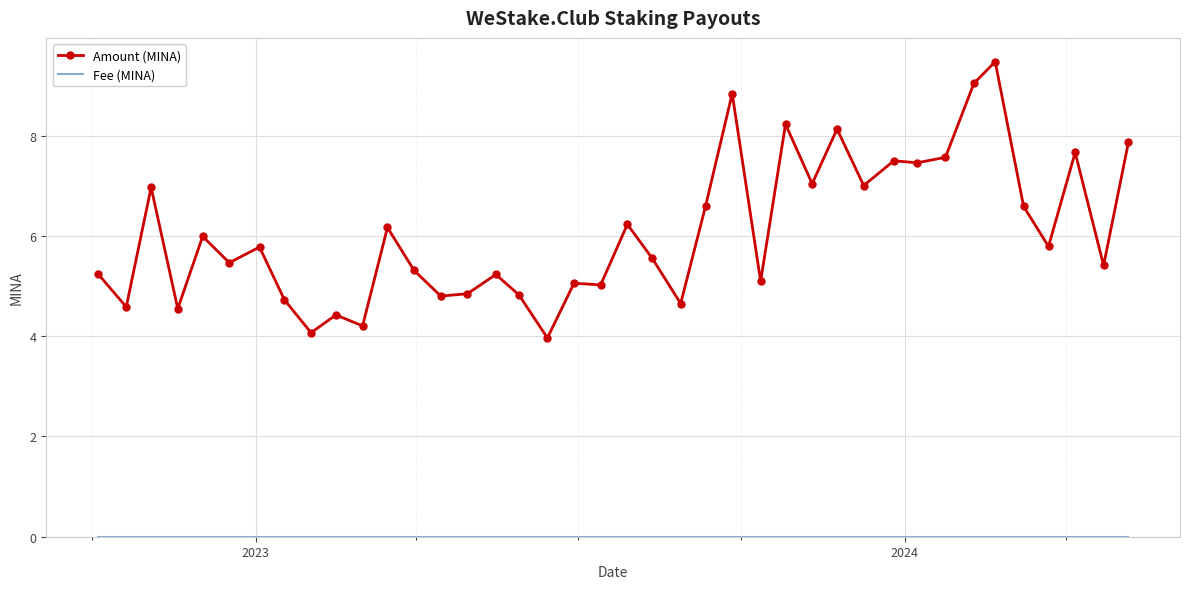

Which series has the largest total across all categories?

Amount (MINA)